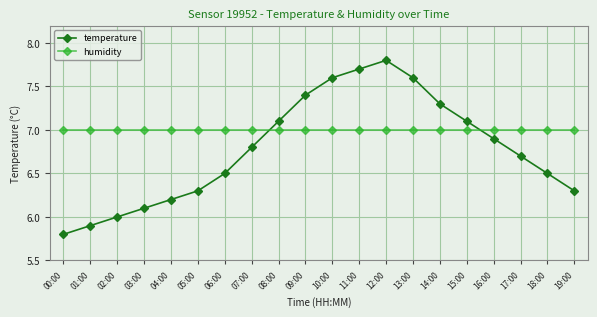

True or false: temperature has a value of 6.7 at 17:00.

True